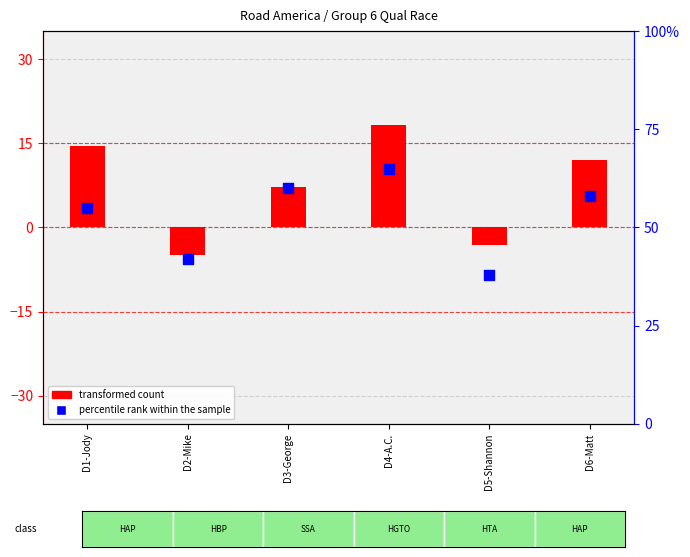

Which series contains the highest Y value?

percentile rank within the sample